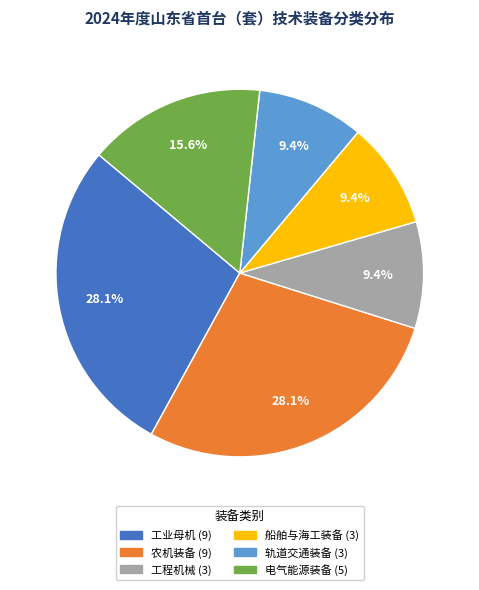

To the nearest percent, what is the average slice percentage?

17%